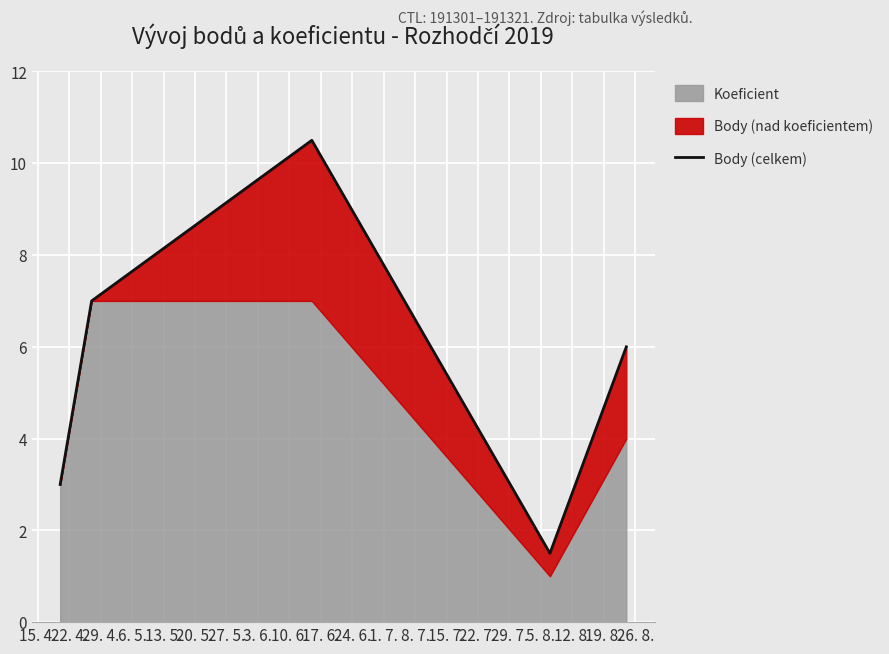

What is the difference between the maximum and minimum values?

9.0